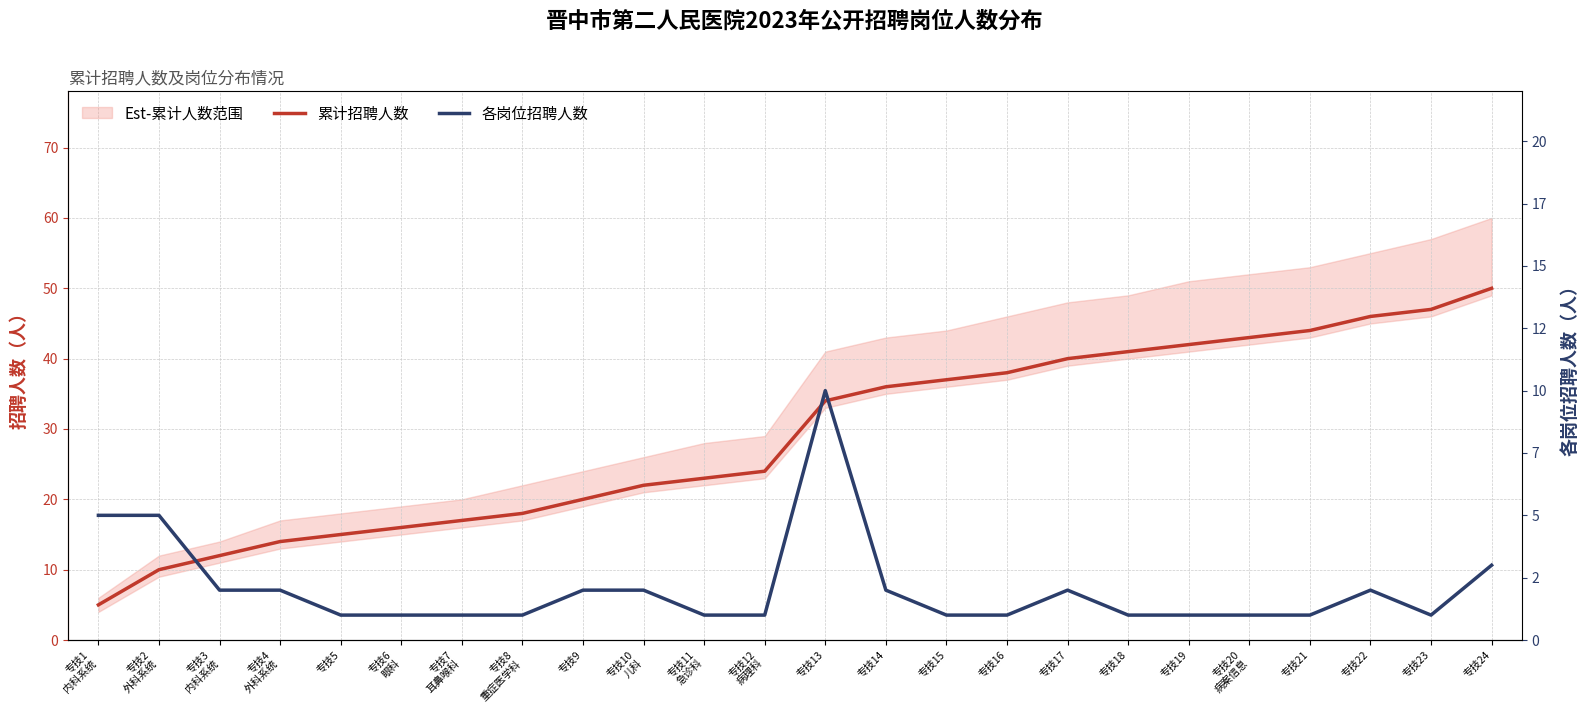

Reading left to right, extract all data points from this chart.

累计招聘人数: 5	10	12	14	15	16	17	18	20	22	23	24	34	36	37	38	40	41	42	43	44	46	47	50
各岗位招聘人数: 5	5	2	2	1	1	1	1	2	2	1	1	10	2	1	1	2	1	1	1	1	2	1	3